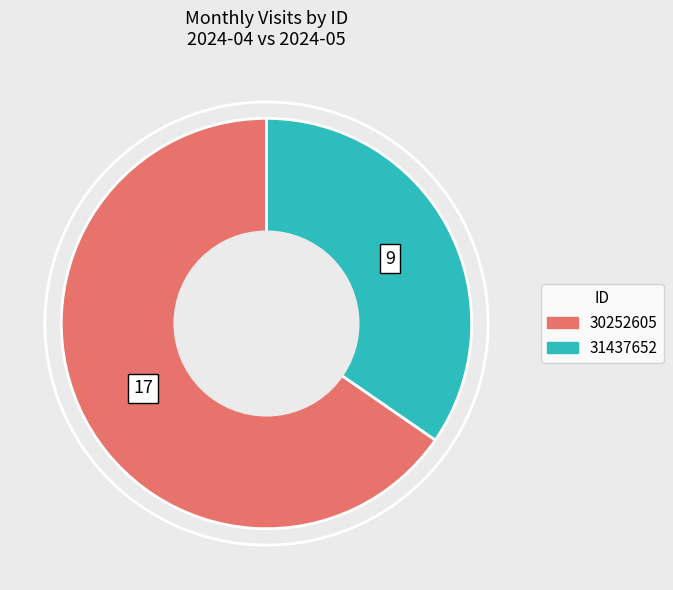

What is the largest slice in the pie chart?

30252605